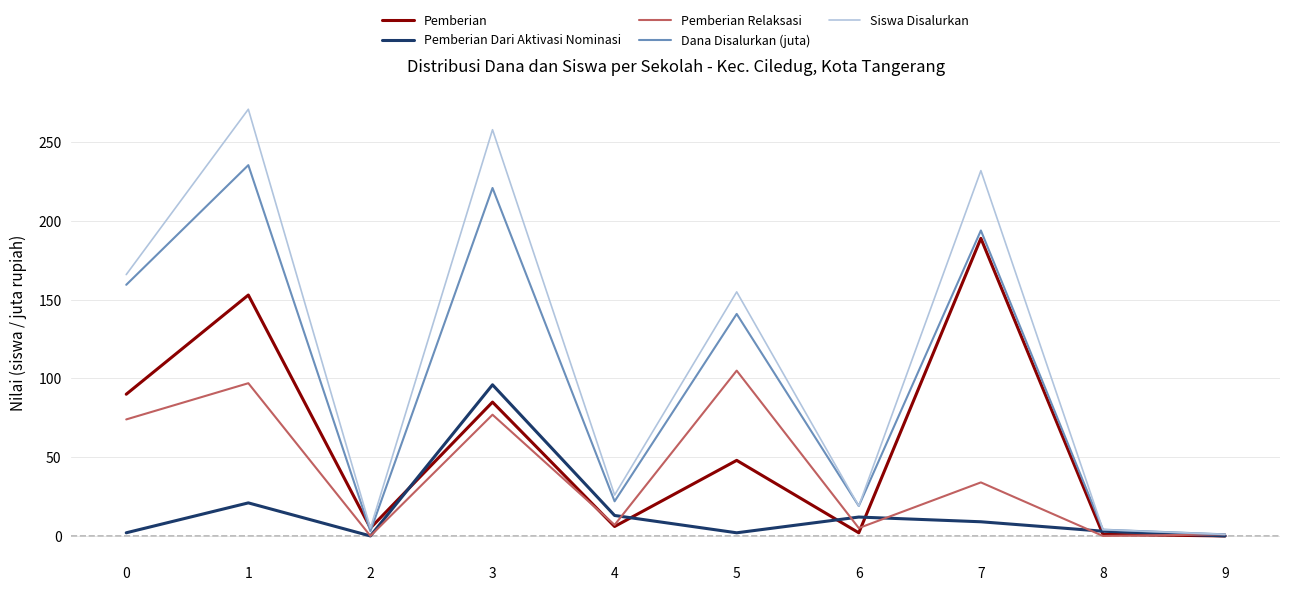

At how many categories does at least one series exceed 114?

5